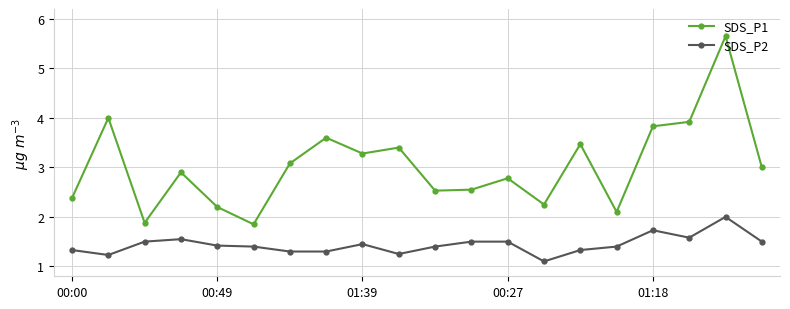

What is the maximum value shown in the chart?

5.7